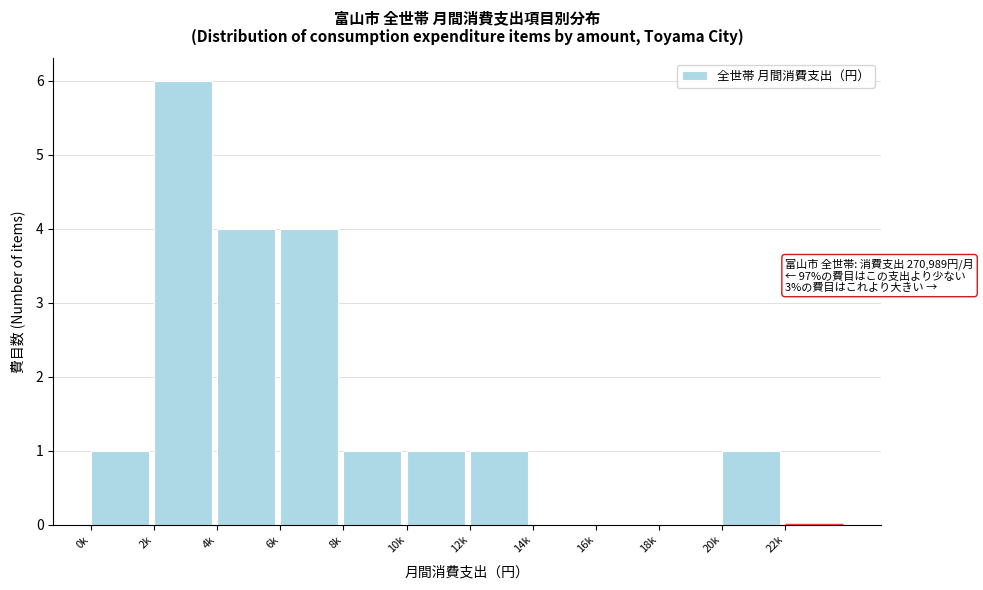

Reading right to left, list all the values displayed in this chart.

22k=0	20k=1	18k=0	16k=0	14k=0	12k=1	10k=1	8k=1	6k=4	4k=4	2k=6	0k=1